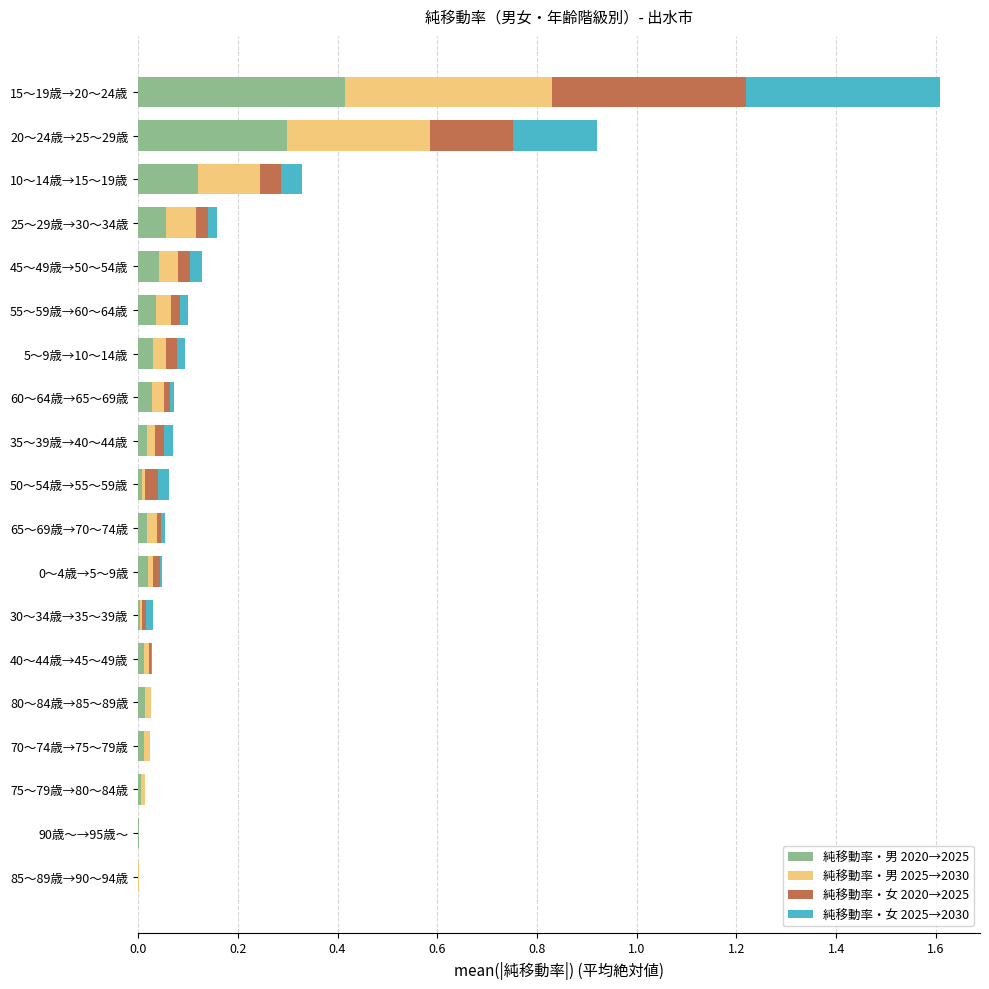

At which category is the sum across all series the highest?

15～19歳→20～24歳